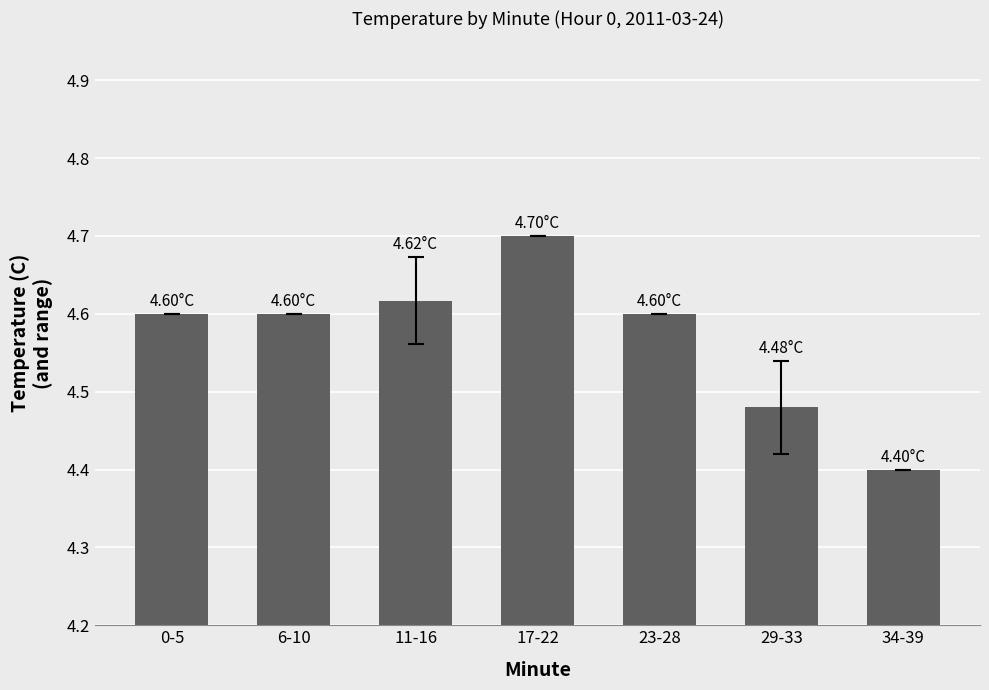

Is it true that the value at 34-39 is 4.4?

True